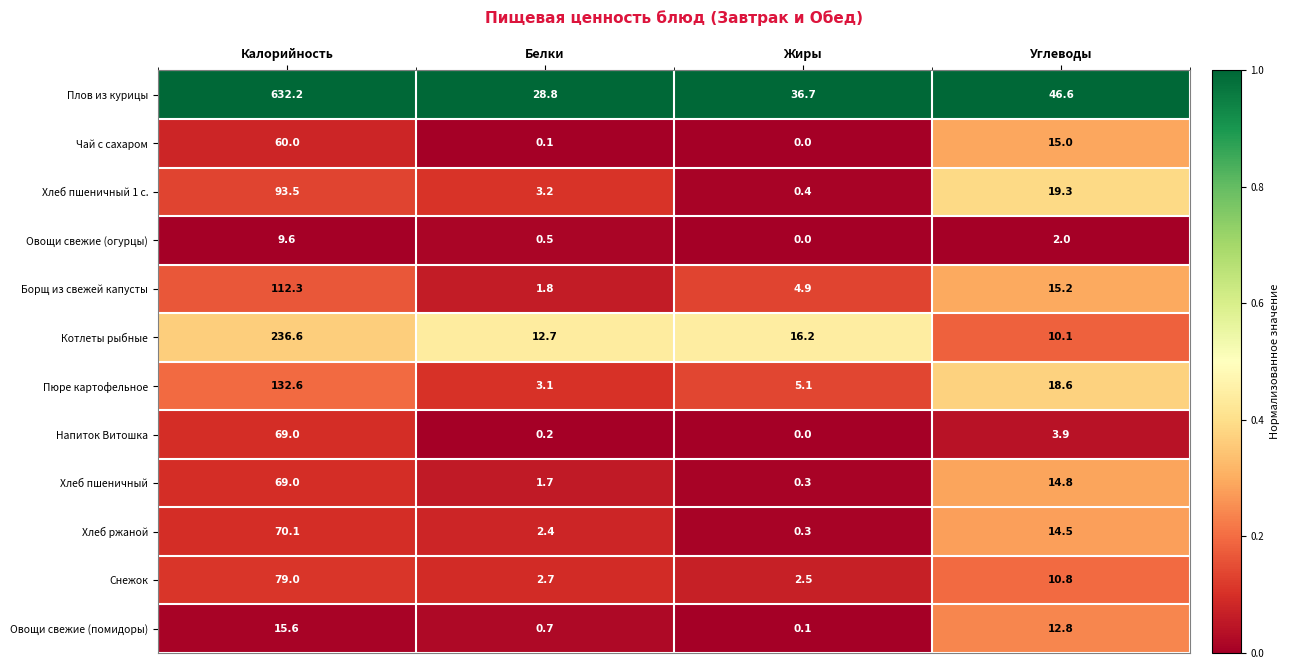

What is the approximate value of Овощи свежие (огурцы) at Белки?

0.5